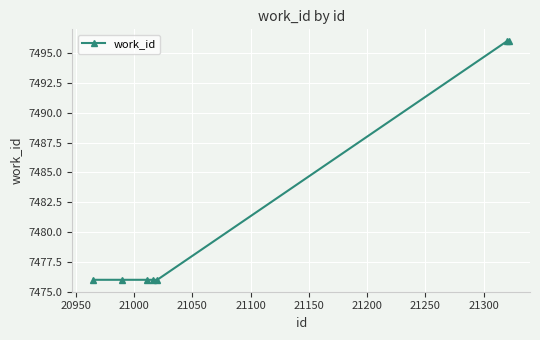

What is the minimum value shown in the chart?

7476